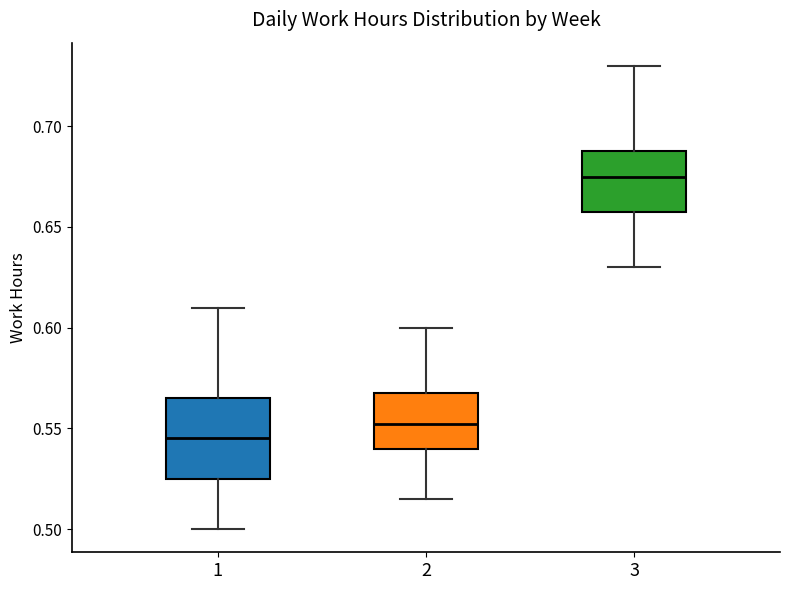

Where is the upper edge of the box at x = 2 on the y-axis? The values are not printed on the chart, so give them approximately, as read against the axis.

0.570